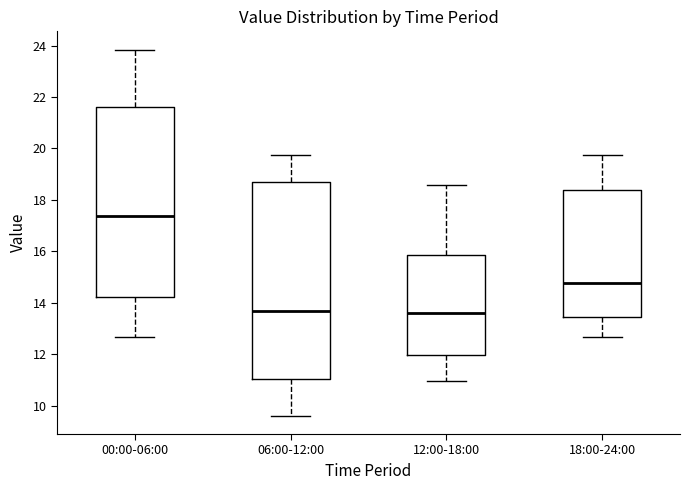

Reading left to right, read every box against the y-axis: the position of its median line, the range the box covers, and the ends of its whiskers. The values are not printed on the chart, so give them approximately, as read against the axis.

00:00-06:00: median 17.4, box 14.2 to 21.6, whiskers 12.6 to 23.8
06:00-12:00: median 13.6, box 11.0 to 18.6, whiskers 9.6 to 19.8
12:00-18:00: median 13.6, box 12.0 to 15.8, whiskers 11.0 to 18.6
18:00-24:00: median 14.8, box 13.4 to 18.4, whiskers 12.6 to 19.8